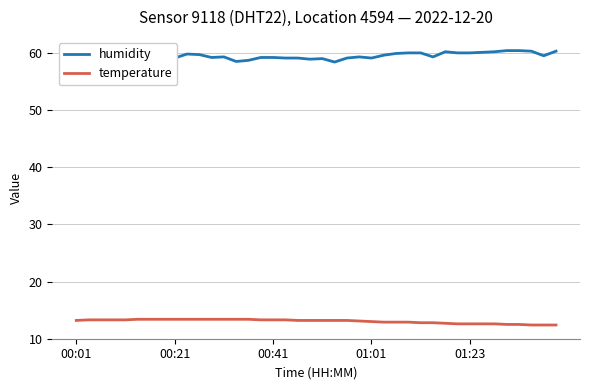

How many data points in temperature are less than 13?

15